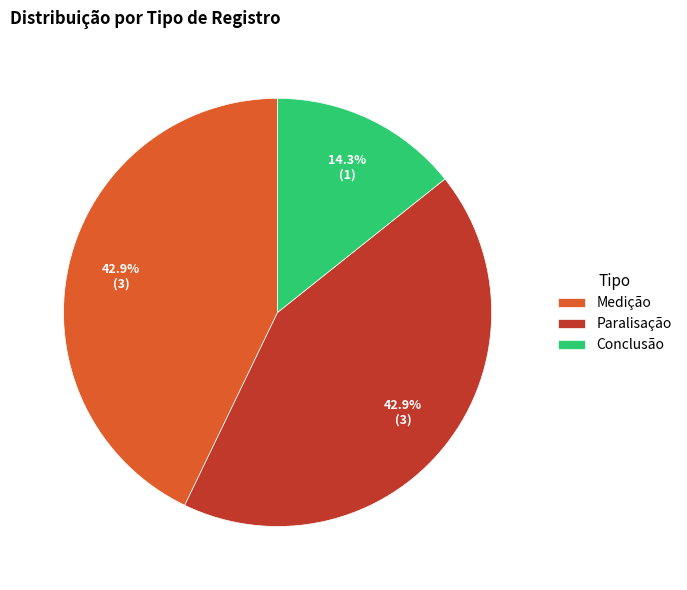

Which has a higher value, Conclusão or Medição?

Medição